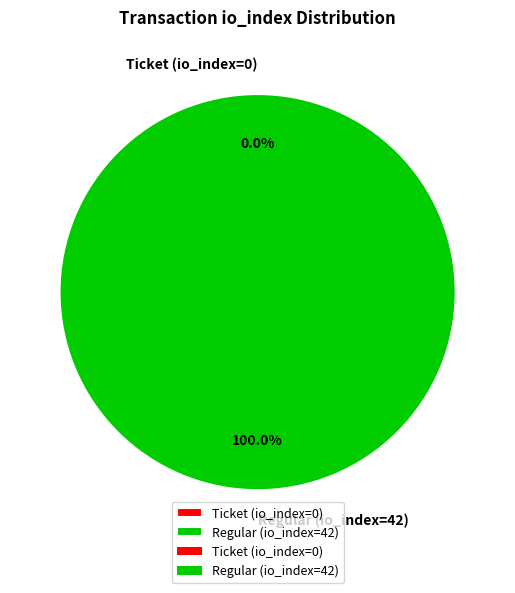

To the nearest percent, what percentage of the pie is Regular (io_index=42)?

100%